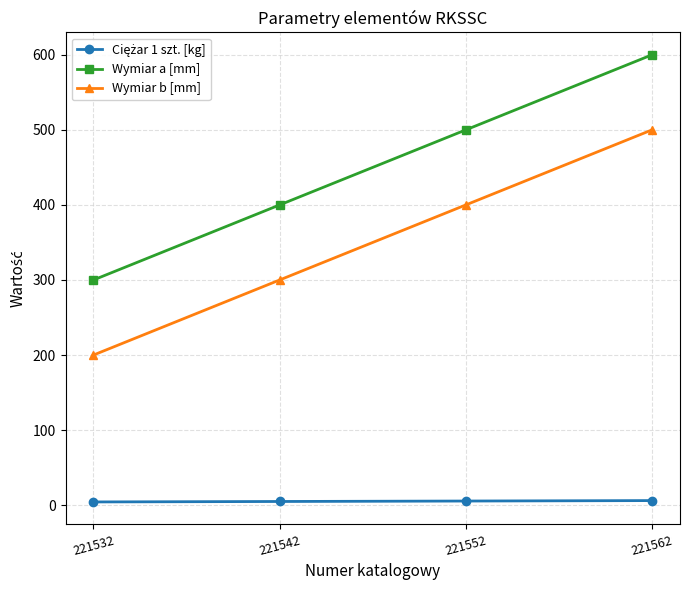

True or false: Wymiar b [mm] and Wymiar a [mm] intersect in this chart.

False